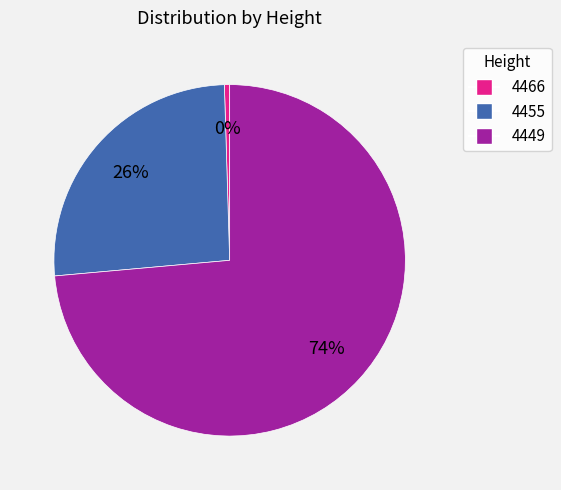

Which slice is the smallest?

4466